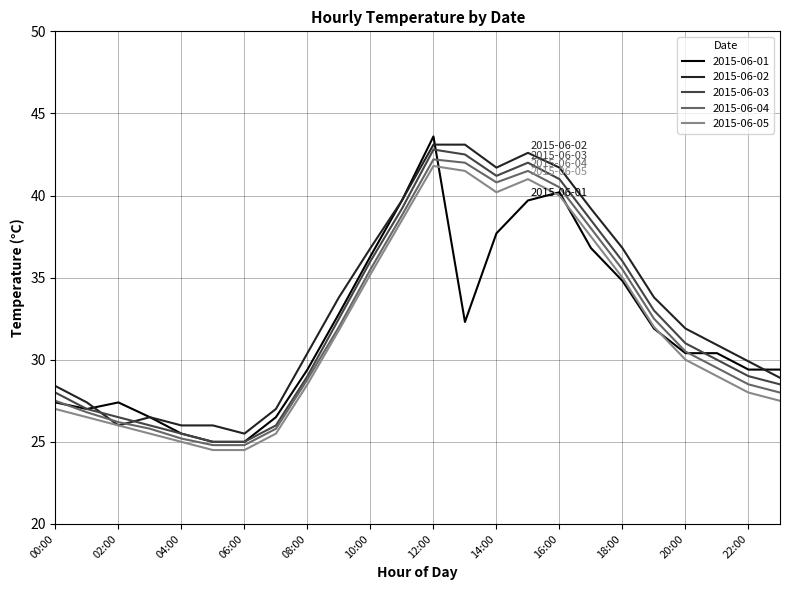

What is the minimum value for 2015-06-02?

25.5